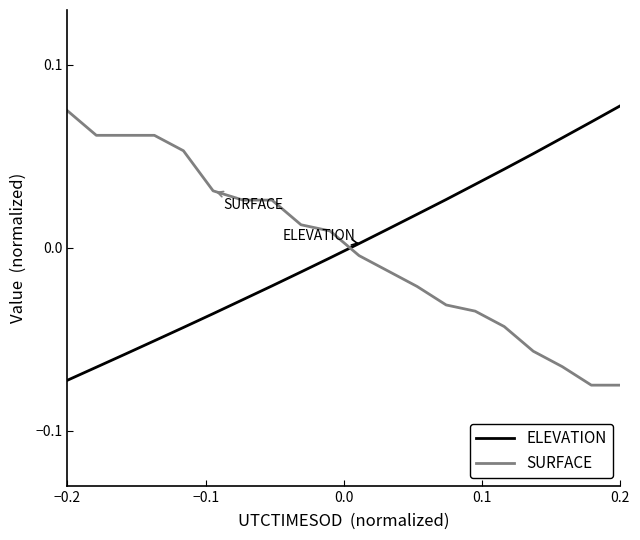

How many intersections are there between ELEVATION and SURFACE?

1